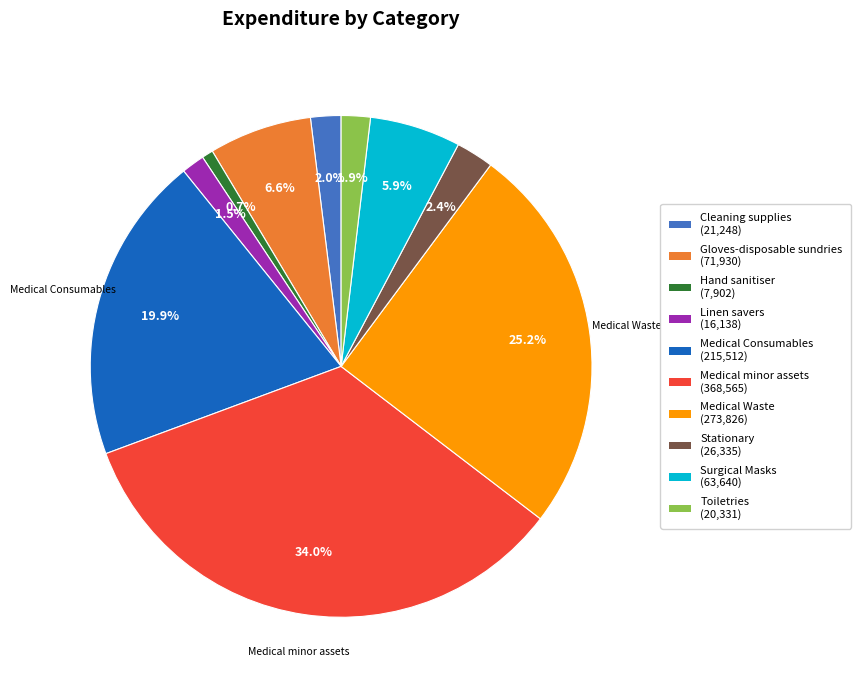

Is there any slice that represents more than half of the pie?

No